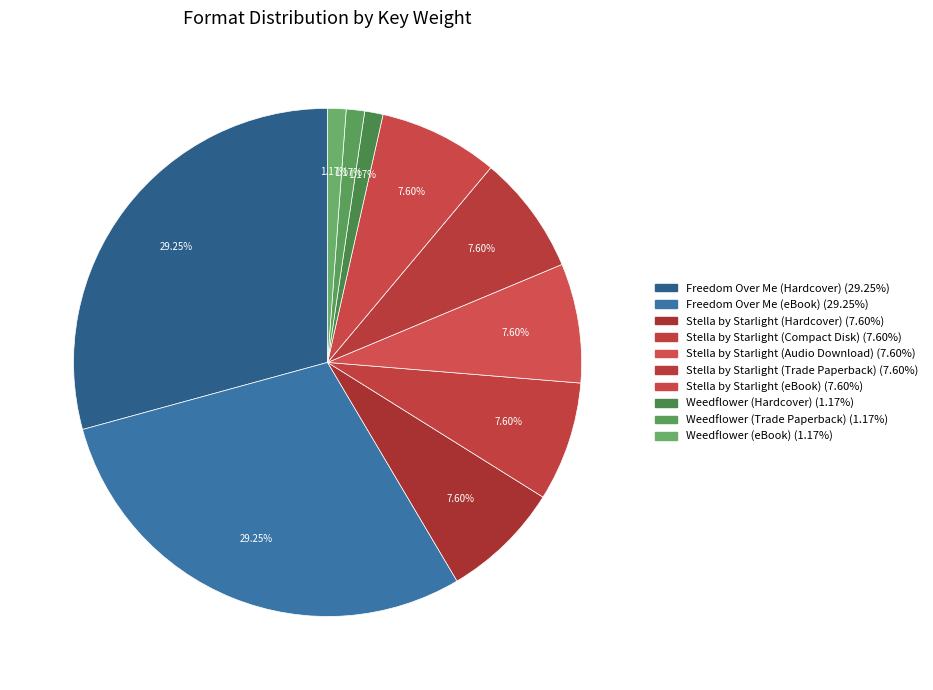

How many slices are in this pie chart?

10